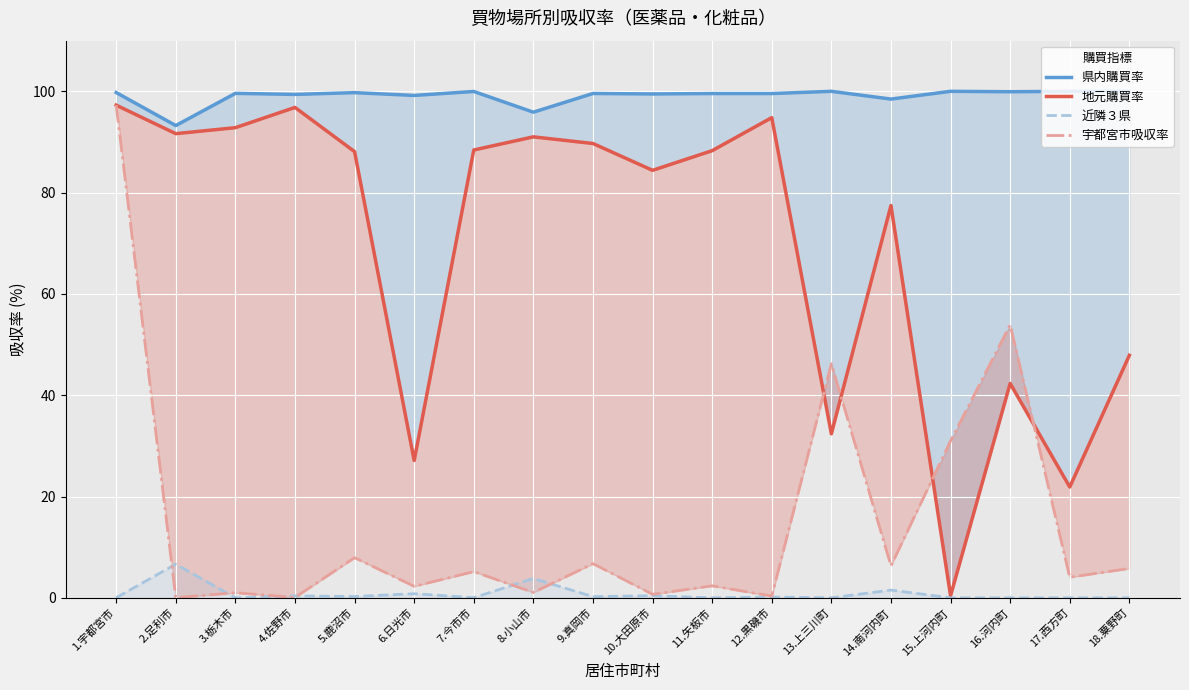

What is the maximum value shown in the chart?

100.0